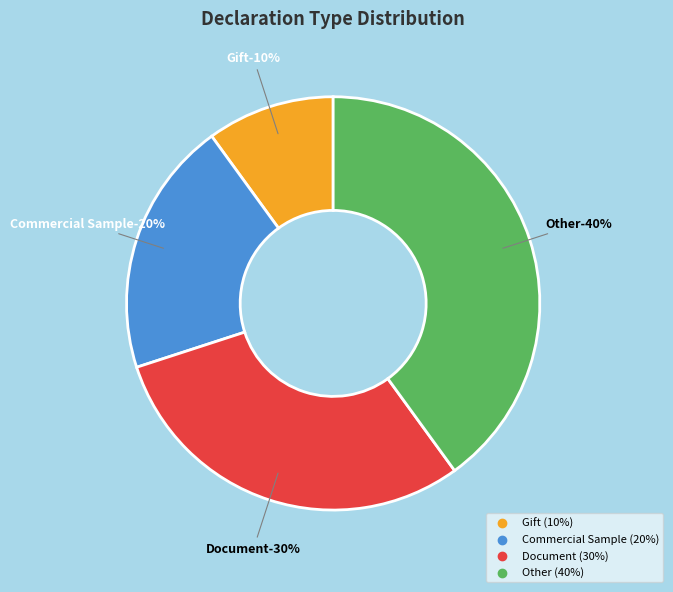

What is the largest slice in the pie chart?

Other